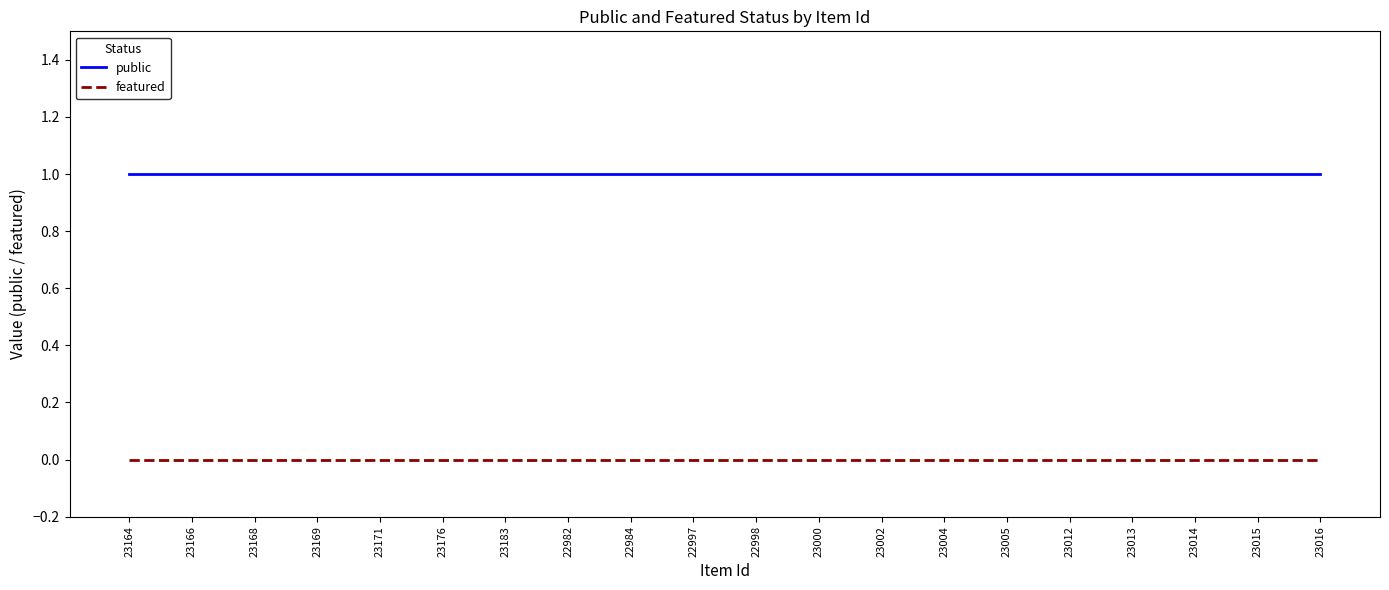

Reading left to right, extract all data points from this chart.

public: 23164=1	23166=1	23168=1	23169=1	23171=1	23176=1	23183=1	22982=1	22984=1	22997=1	22998=1	23000=1	23002=1	23004=1	23005=1	23012=1	23013=1	23014=1	23015=1	23016=1
featured: 23164=0	23166=0	23168=0	23169=0	23171=0	23176=0	23183=0	22982=0	22984=0	22997=0	22998=0	23000=0	23002=0	23004=0	23005=0	23012=0	23013=0	23014=0	23015=0	23016=0